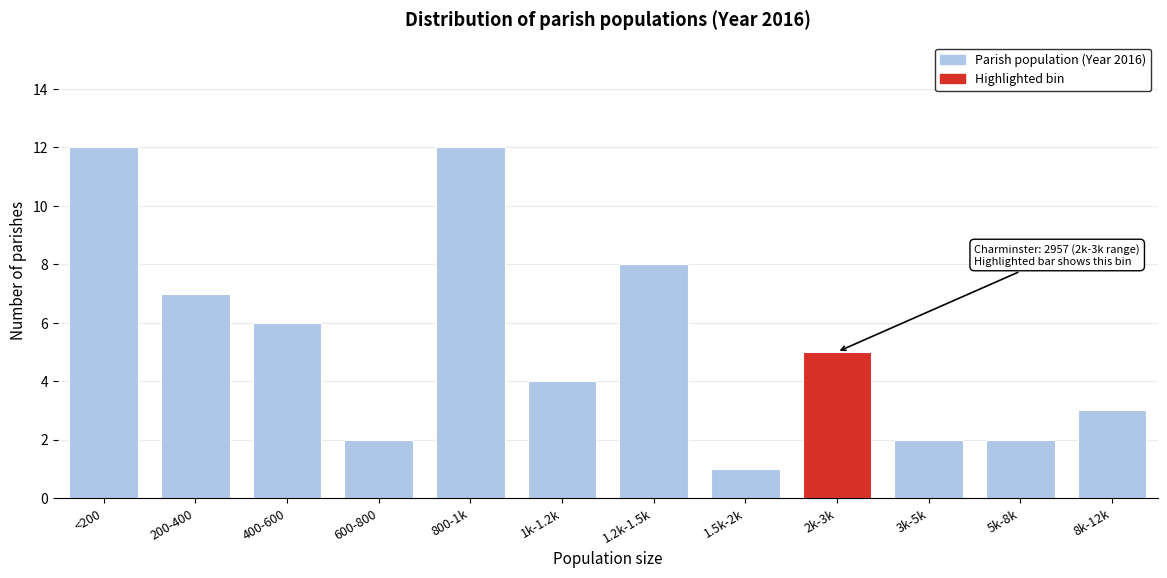

Reading left to right, list all the values displayed in this chart.

<200=12	200-400=7	400-600=6	600-800=2	800-1k=12	1k-1.2k=4	1.2k-1.5k=8	1.5k-2k=1	2k-3k=5	3k-5k=2	5k-8k=2	8k-12k=3